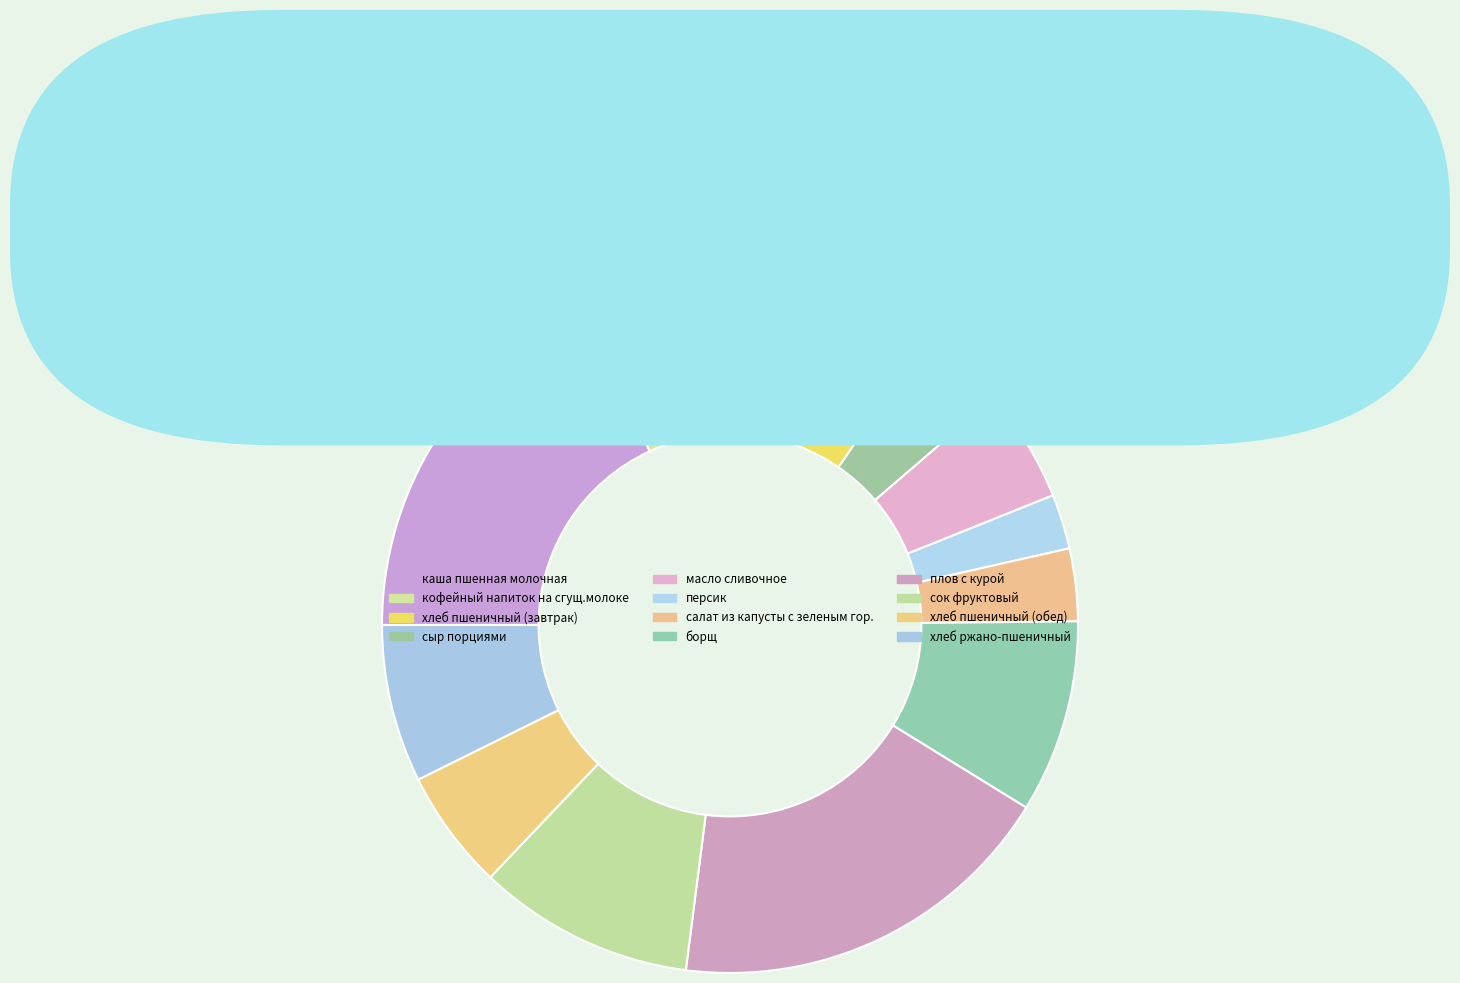

How many segments does this pie chart have?

12